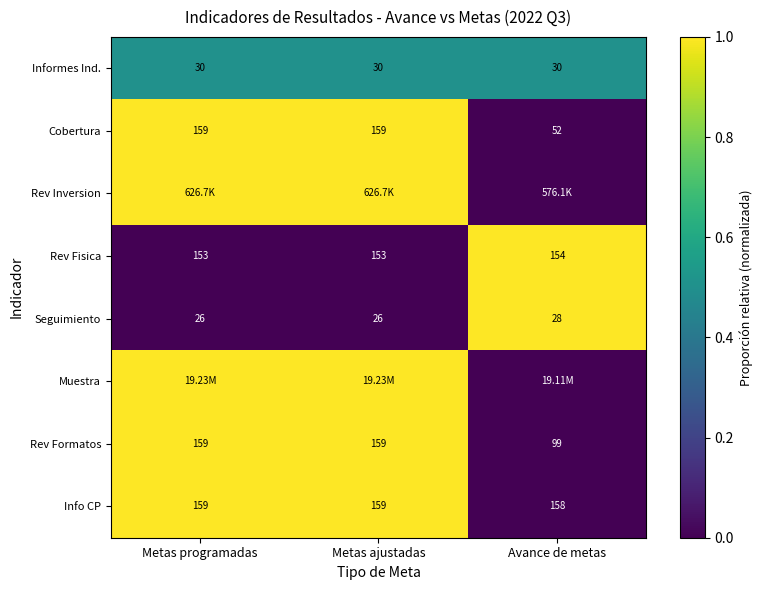

Is the value of Informes Ind. at Metas programadas greater than the value of Cobertura at Avance de metas?

No